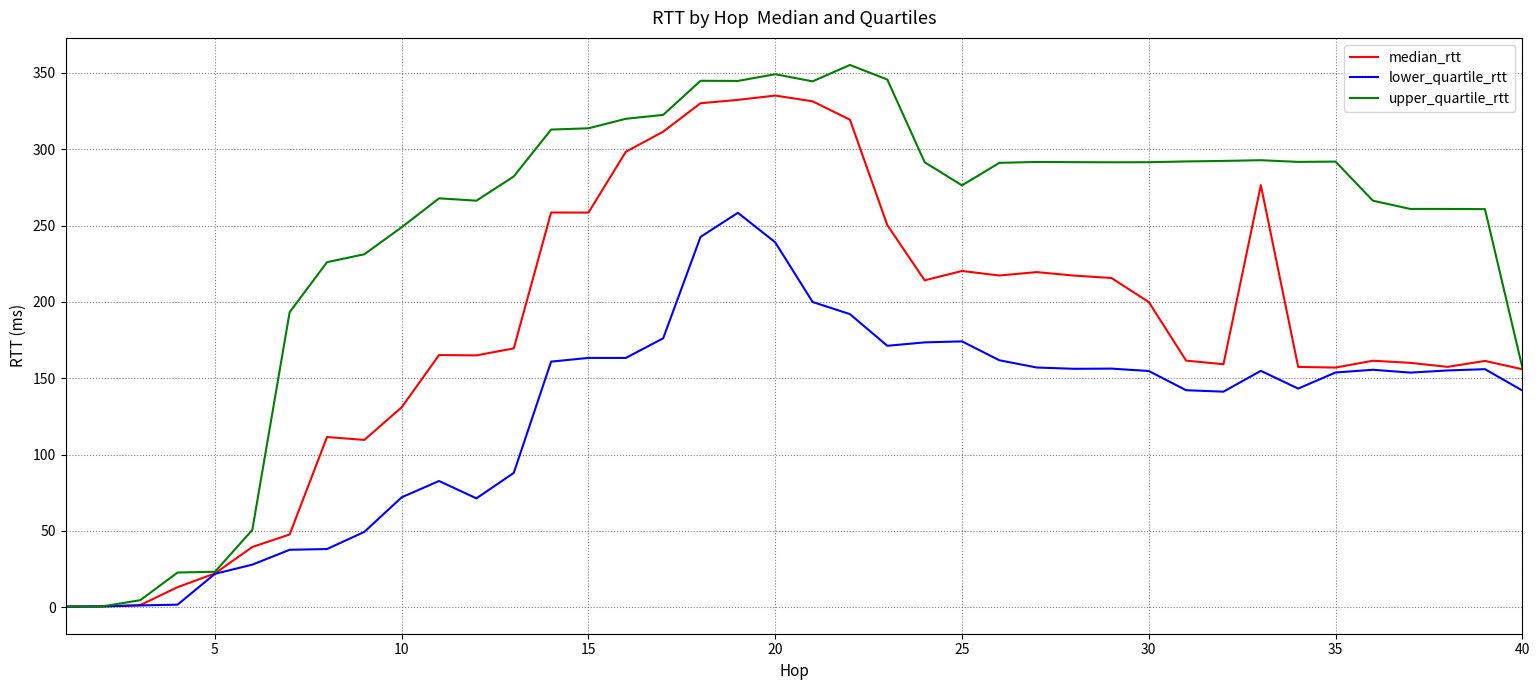

Rank the series by their average value, from highest to lowest.

upper_quartile_rtt, median_rtt, lower_quartile_rtt